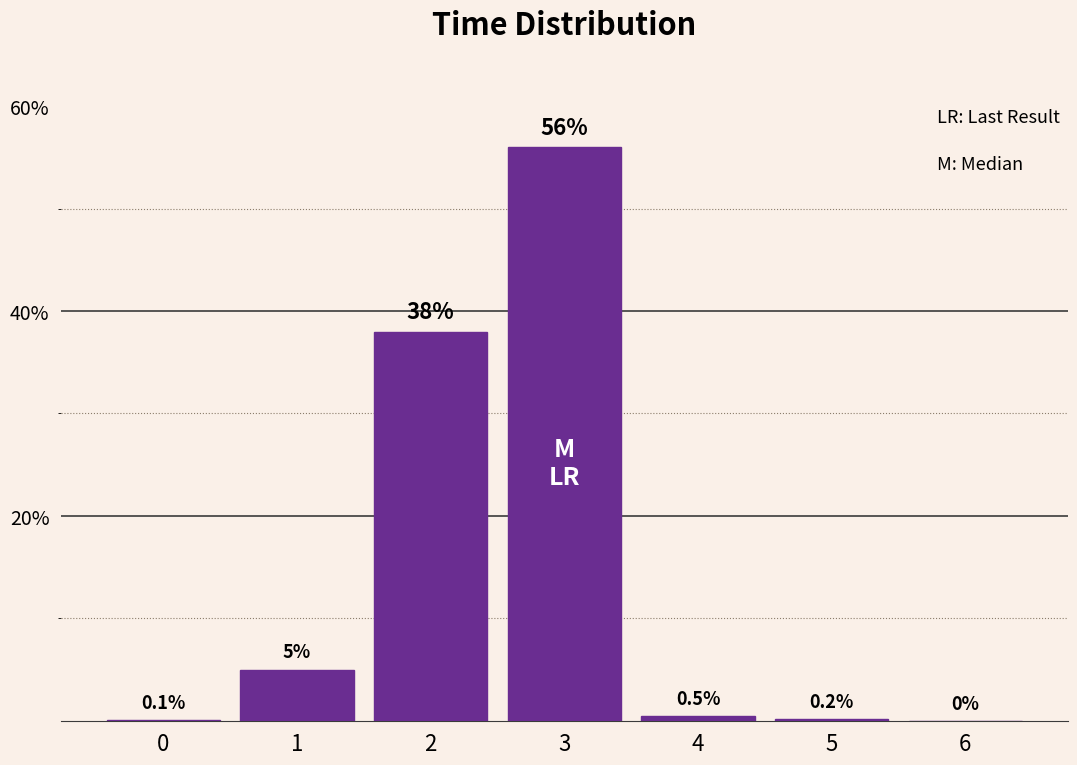

Reading left to right, extract all data points from this chart.

0=0.1	1=5.0	2=38.0	3=56.0	4=0.5	5=0.2	6=0.0